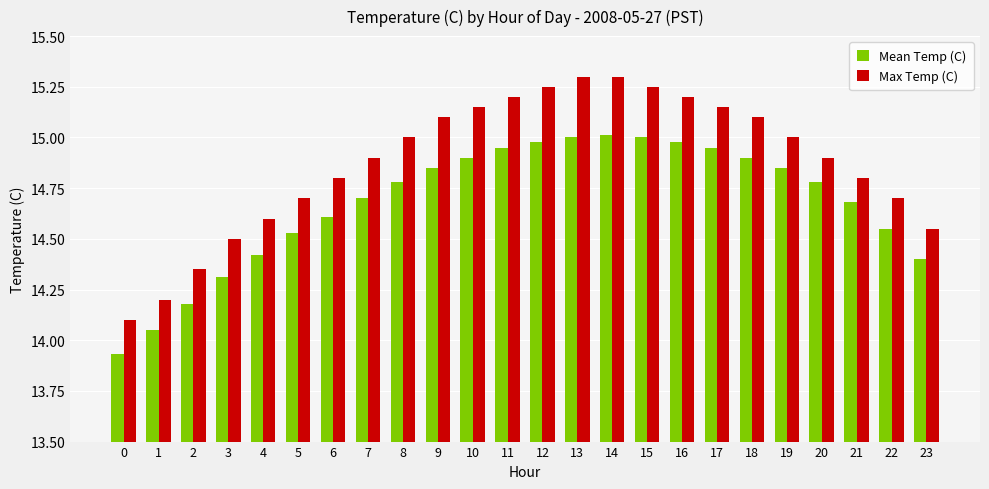

What is the sum of the Max Temp (C) values at 10 and 11?

30.4